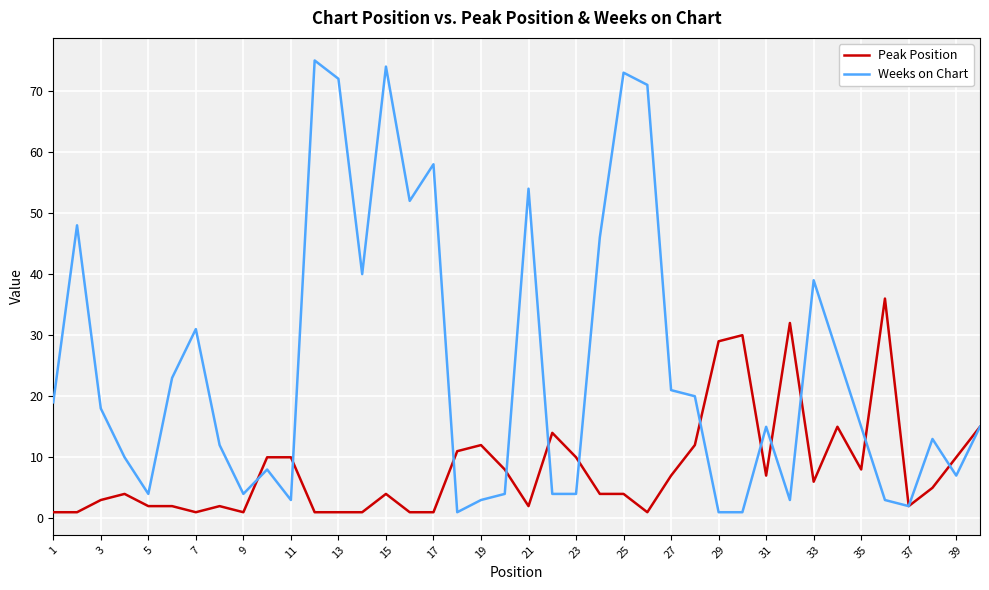

True or false: Peak Position and Weeks on Chart intersect in this chart.

True